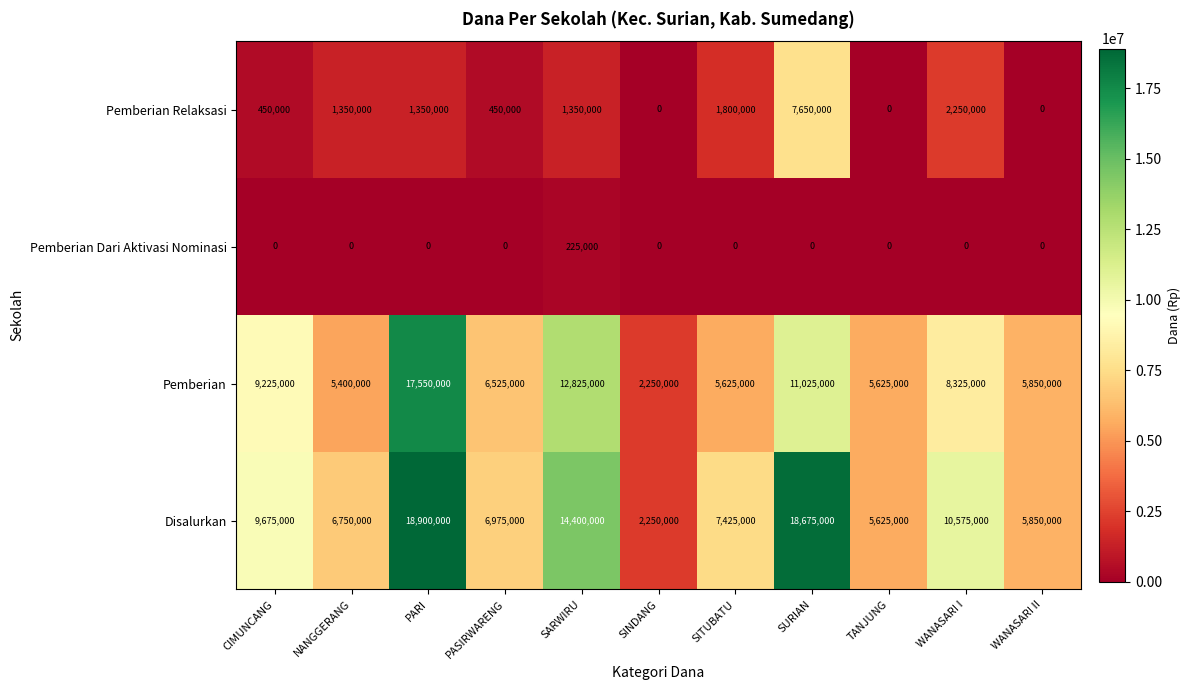

What is the difference between the highest and lowest values at SITUBATU?

7425000